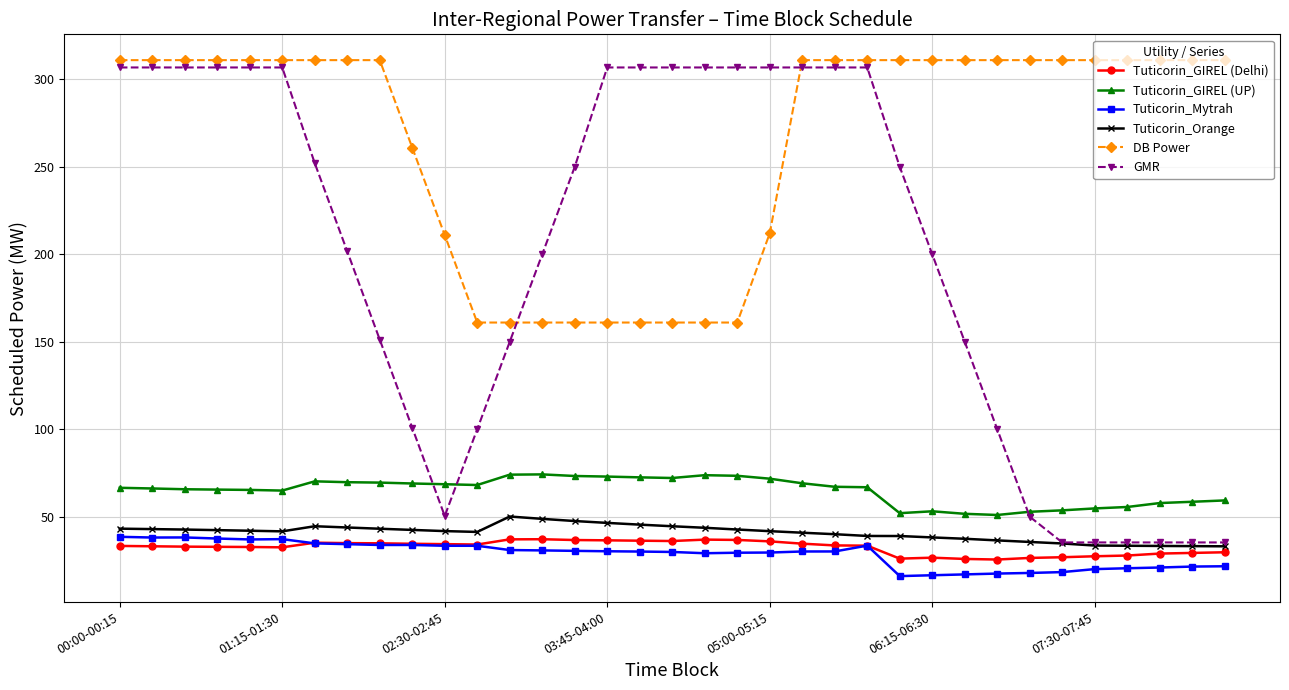

What is the greatest value displayed?

311.0